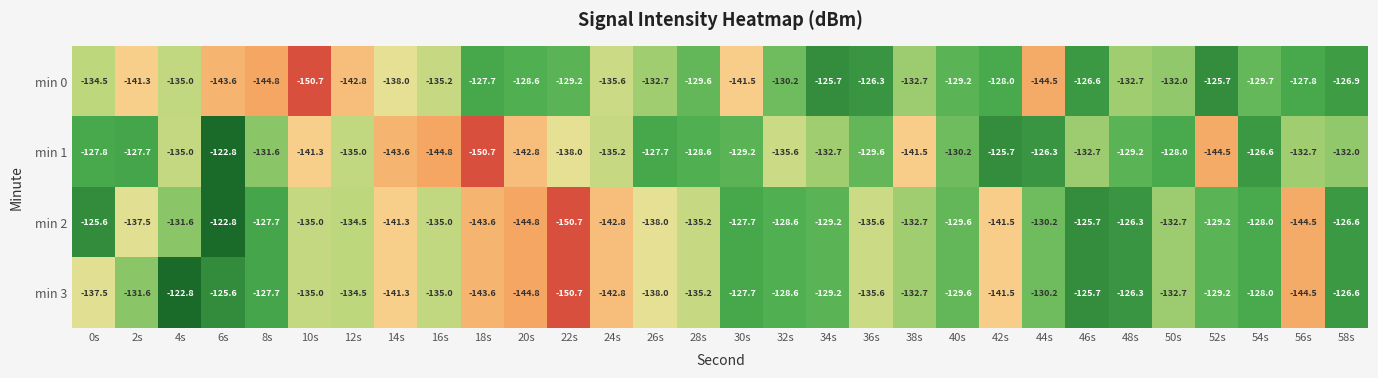

Rank the series at 2s from highest to lowest value.

min 1, min 3, min 2, min 0